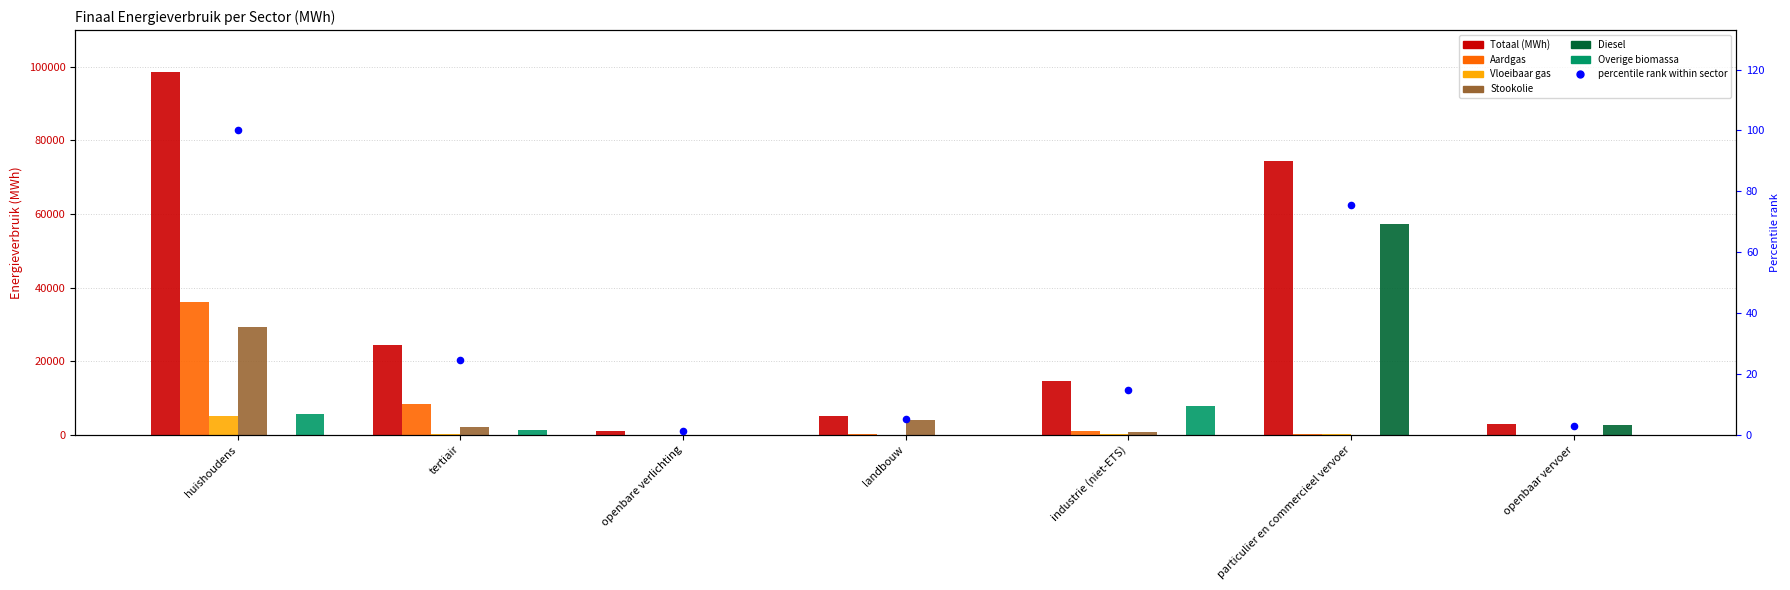

At which category is the sum across all series the highest?

huishoudens